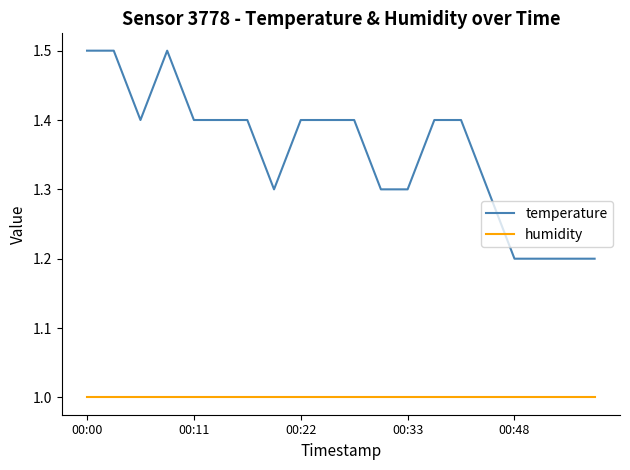

What is the minimum value for temperature?

1.2